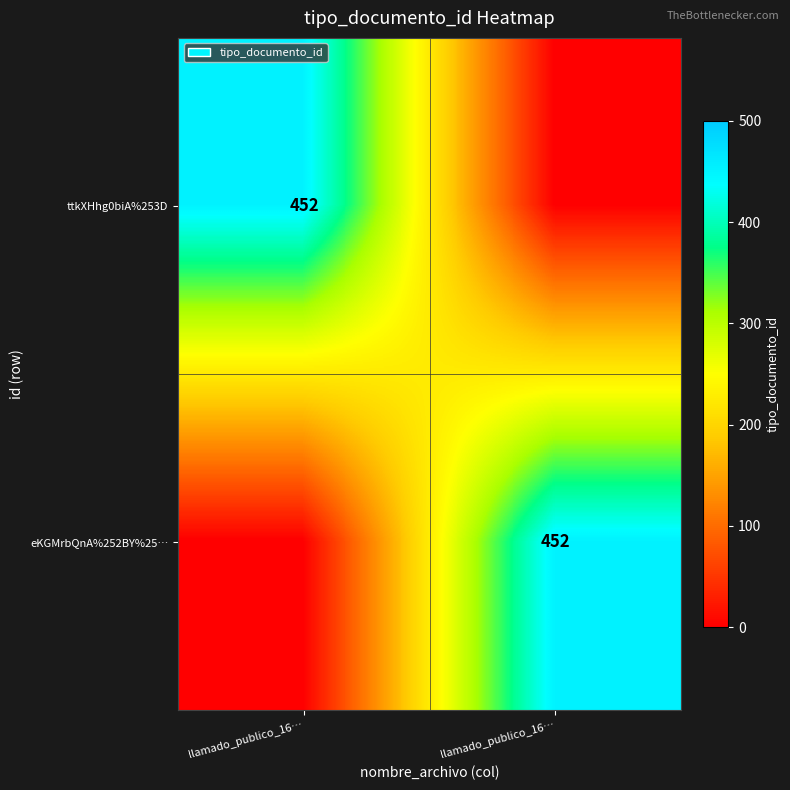

Count the ttkXHhg0biA%253D values in the range 0 to 452.

2